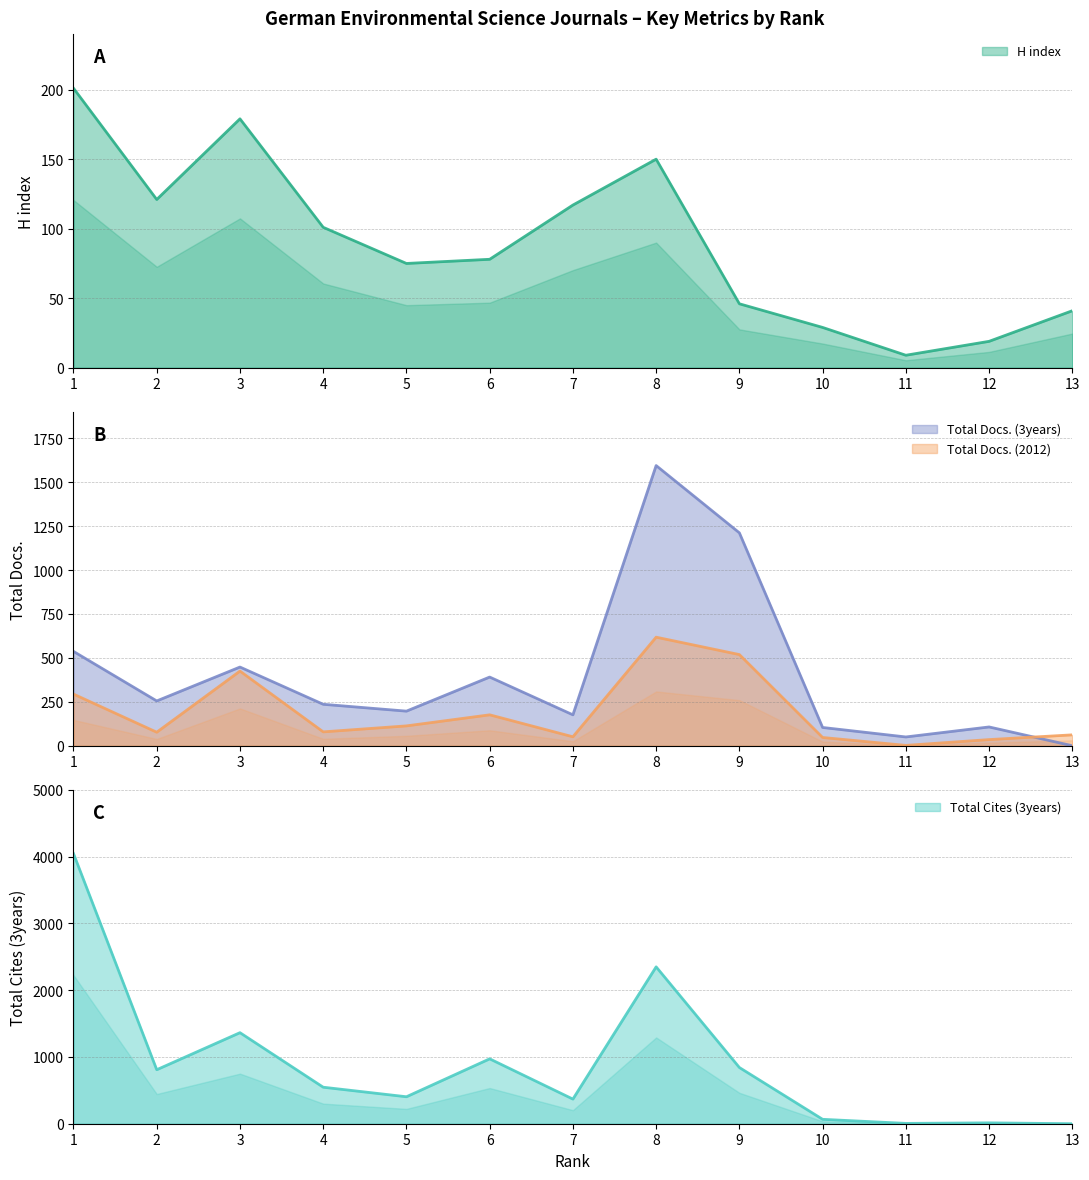

Is it true that Total Docs. (2012) equals 46 at 12?

False